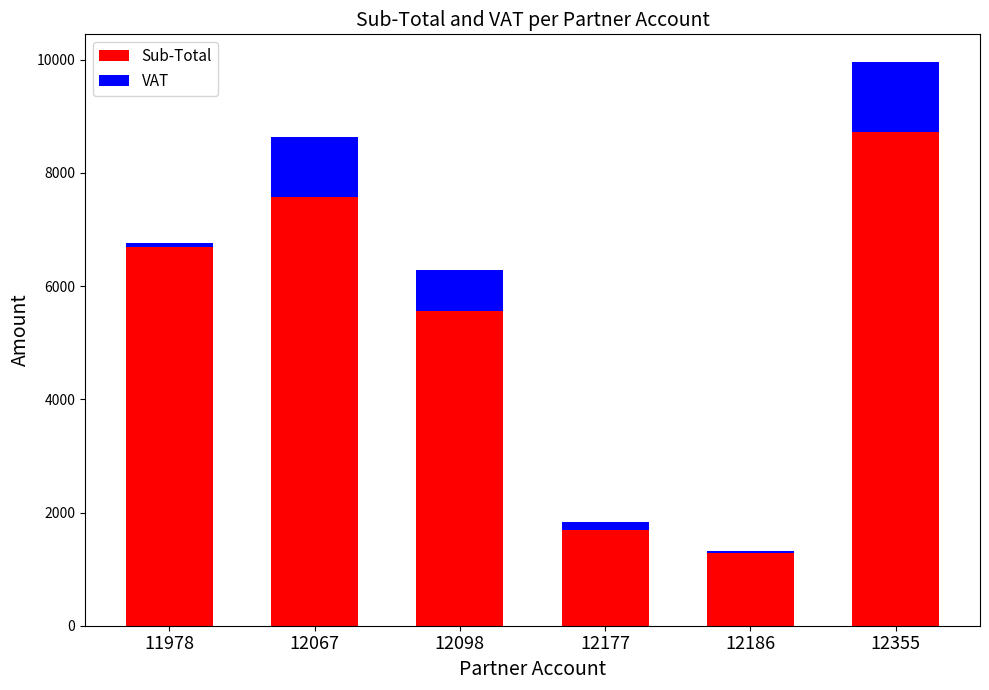

How many data points in Sub-Total are above 6686?

3